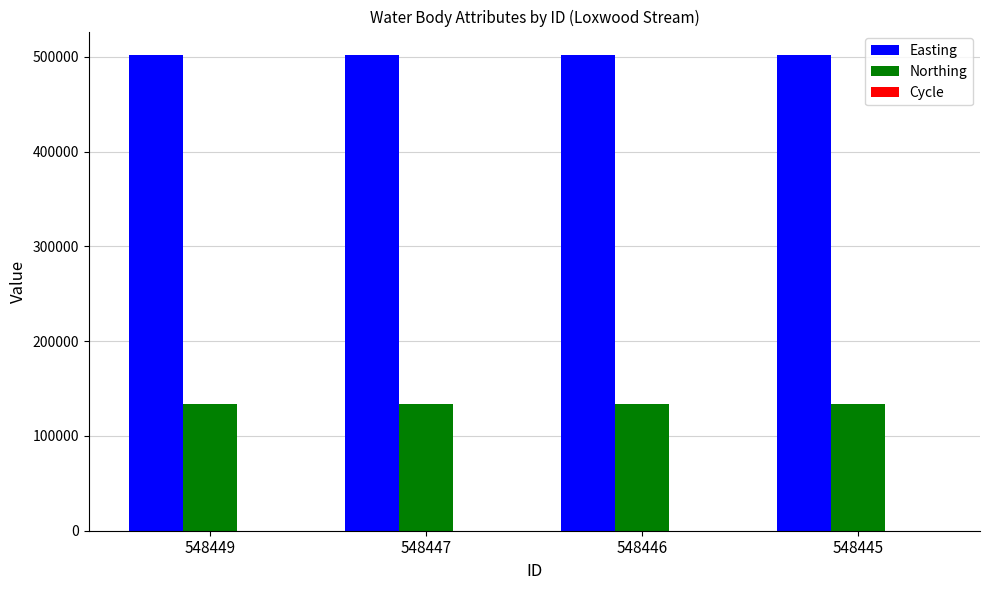

Does the chart contain stacked bars?

No